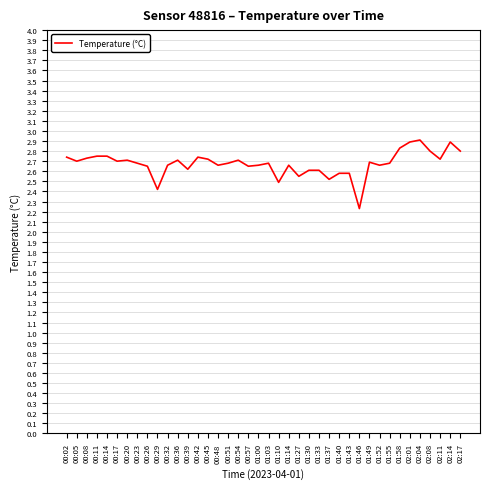

The value at 02:11 is 2.7. True or false?

True